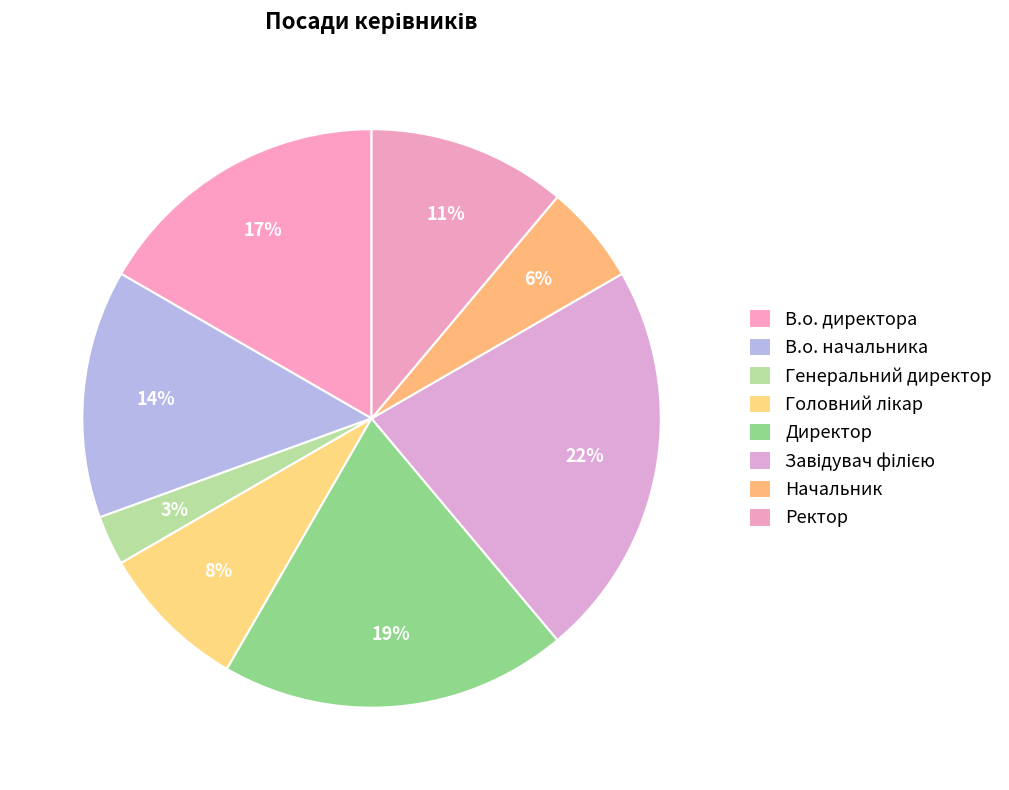

How many slices are in this pie chart?

8